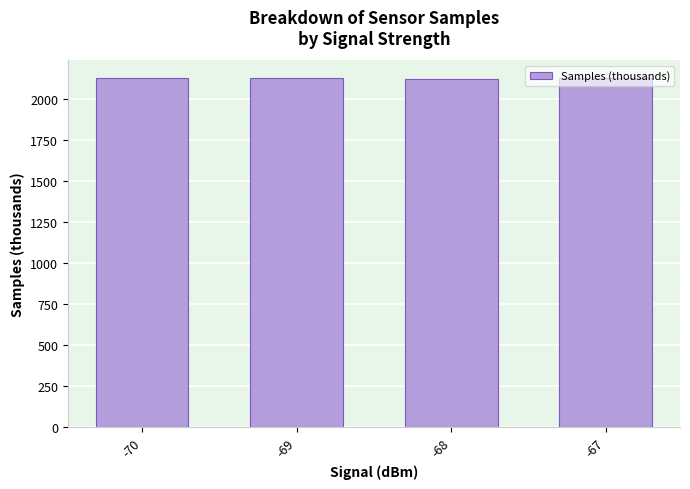

What is the value of the 3rd bar from the left?

2122.1